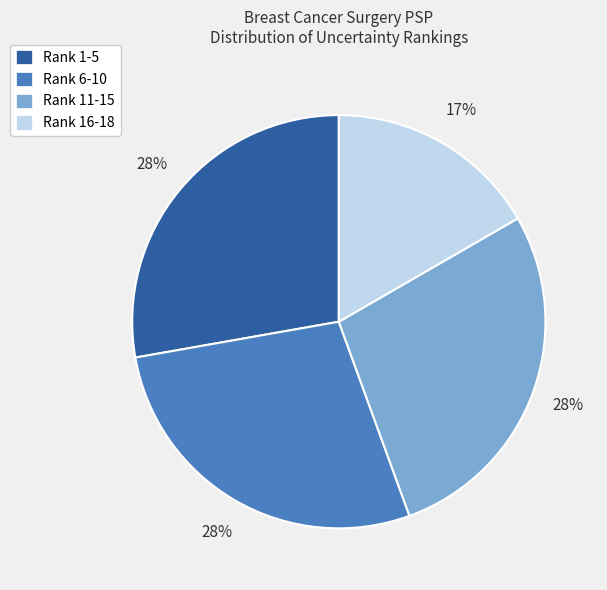

Count the number of slices in the pie.

4